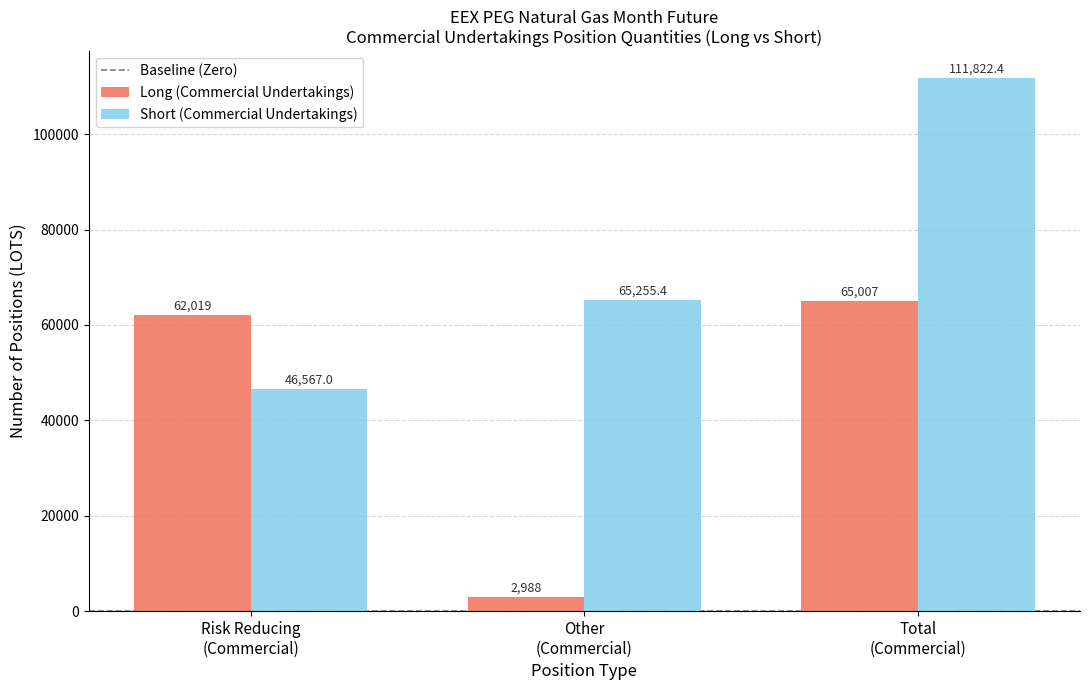

Reading left to right, list all the values displayed in this chart.

Long (Commercial Undertakings): 62019.0	2988.0	65007.0
Short (Commercial Undertakings): 46567.0	65255.4	111822.4